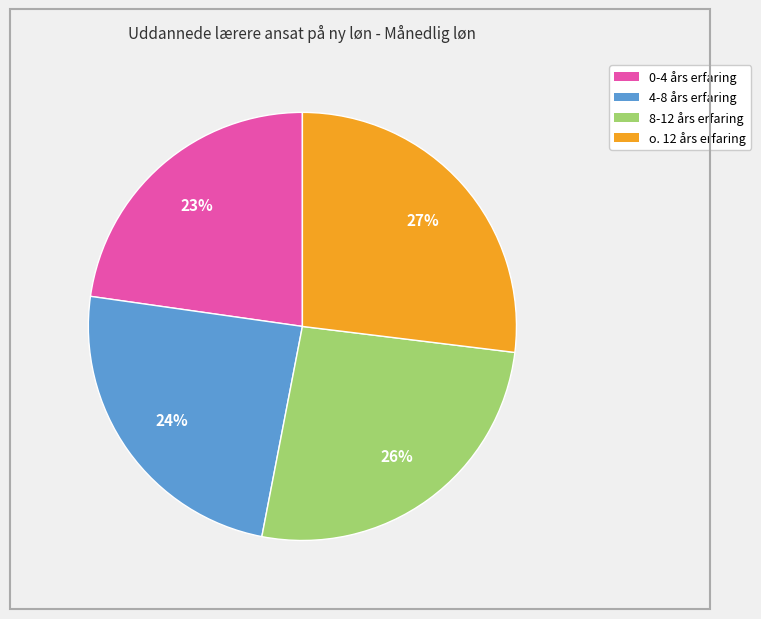

Is the sum of 8-12 års erfaring and 0-4 års erfaring greater than half?

No